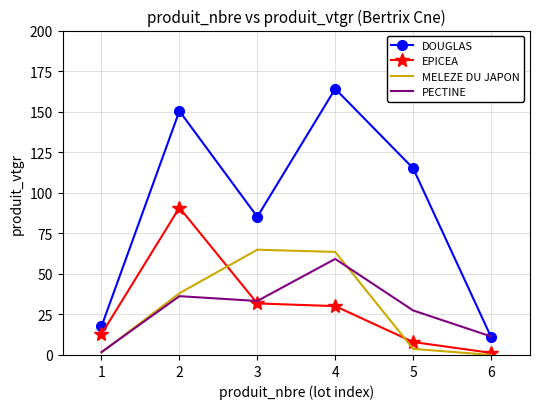

Which series changed the most between 5 and 6?

DOUGLAS